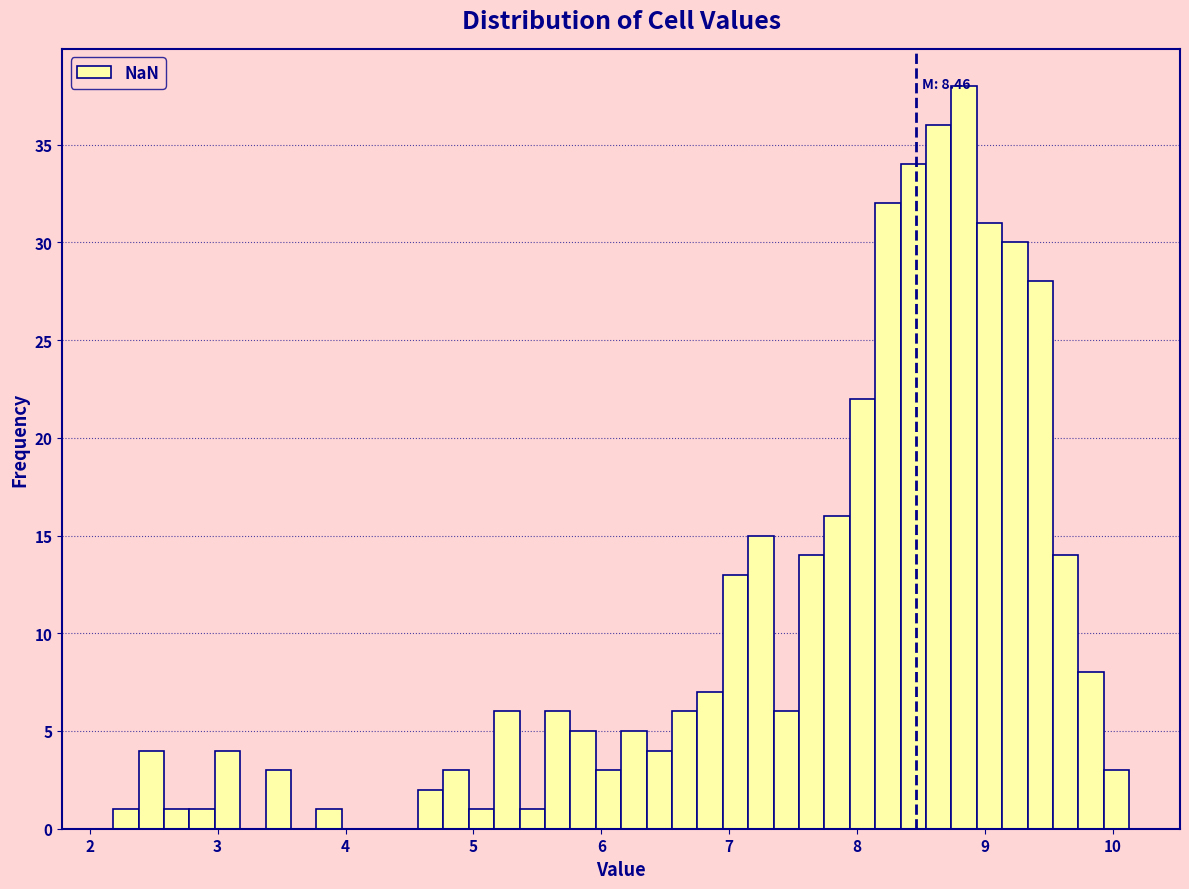

Around what value on the x-axis is the tallest bar? Give the approximate position of its centre, as read against the axis.

8.8